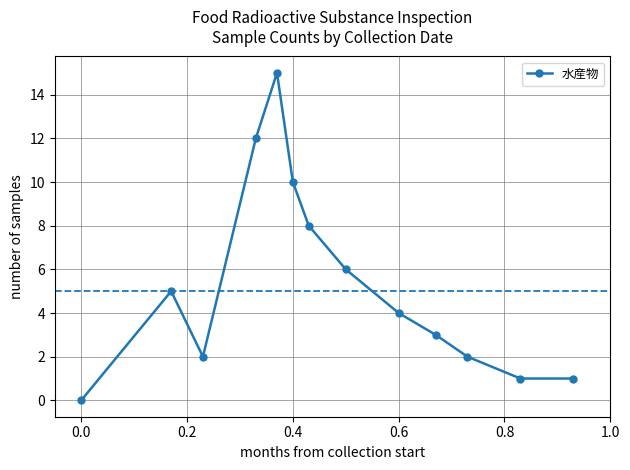

How many lines are shown in the chart?

1